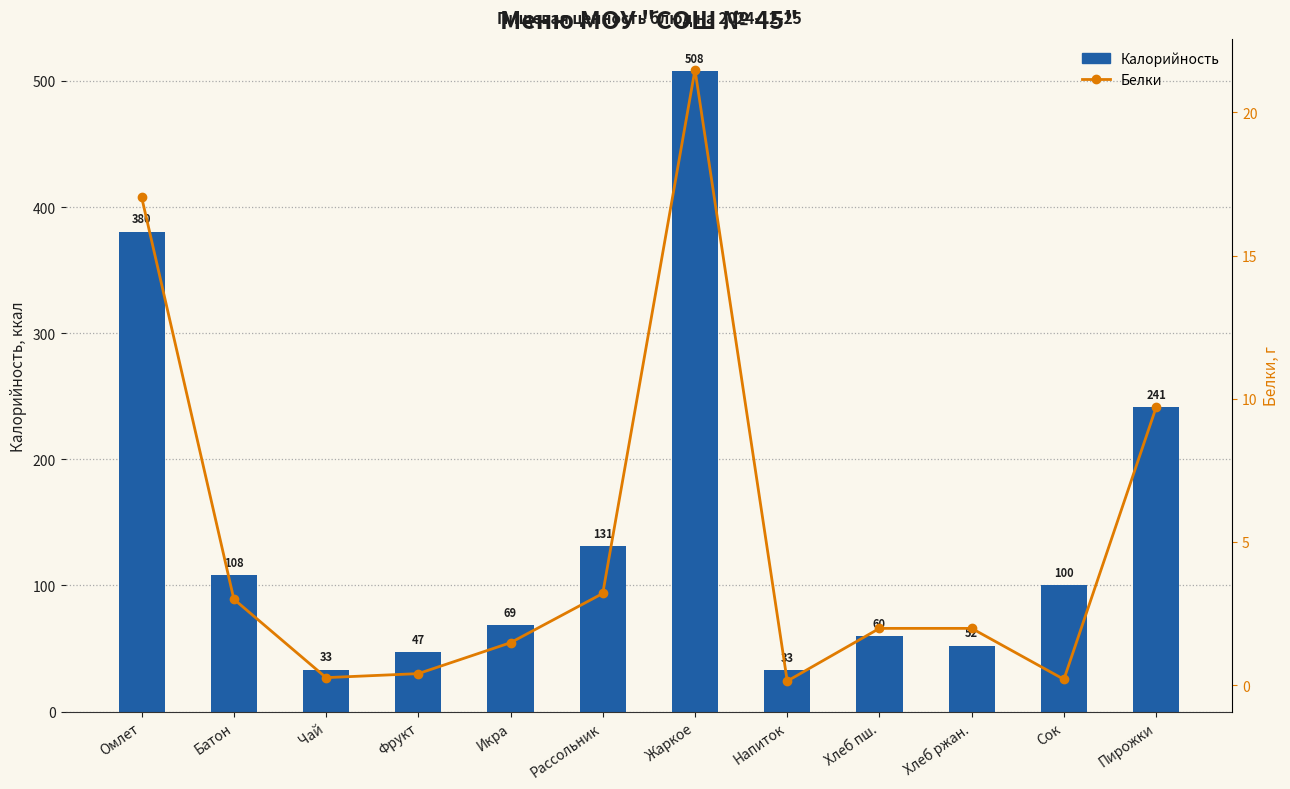

What is the lowest value of the Белки series?

0.1